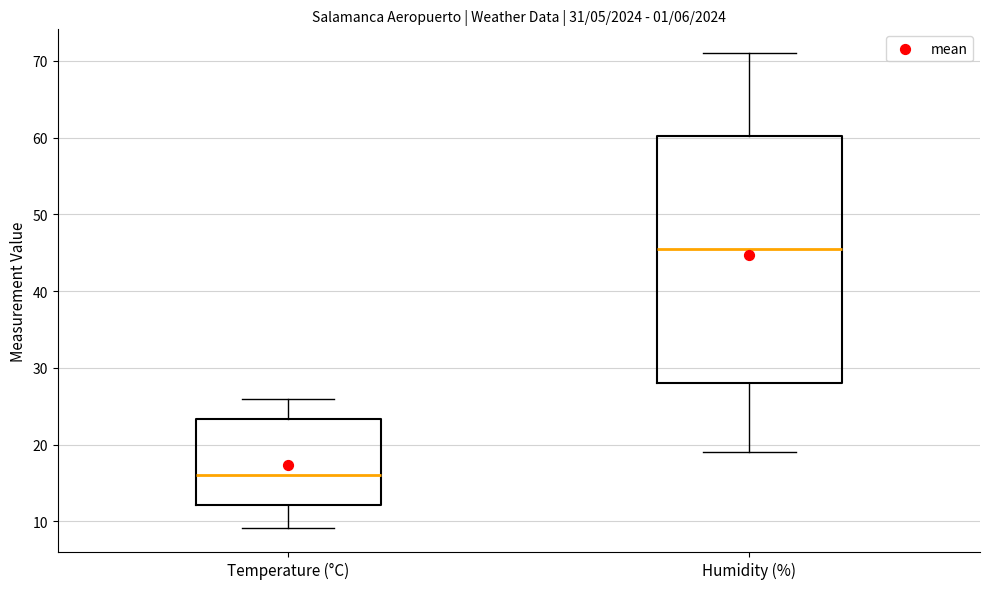

Which box has the lowest median line?

Temperature (°C)